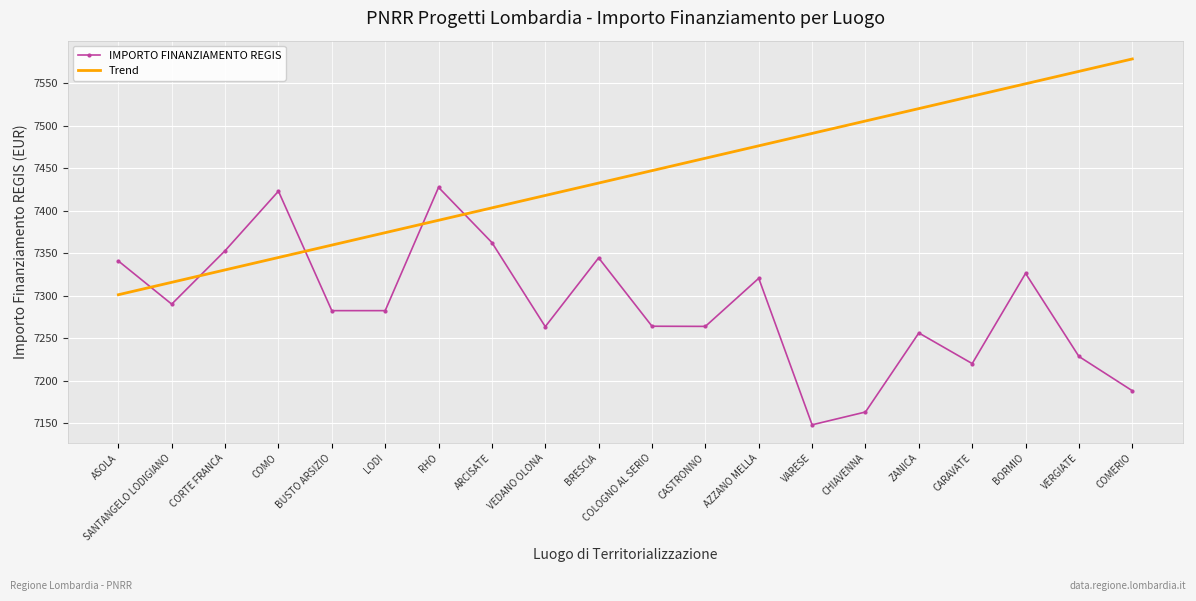

Rank the series by their maximum value, from highest to lowest.

Trend, IMPORTO FINANZIAMENTO REGIS